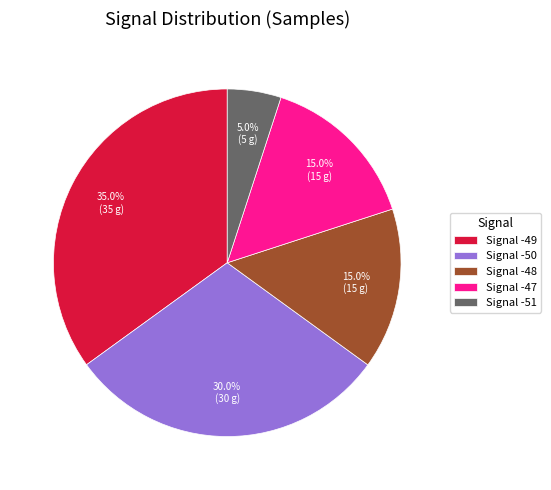

How many slices are in this pie chart?

5